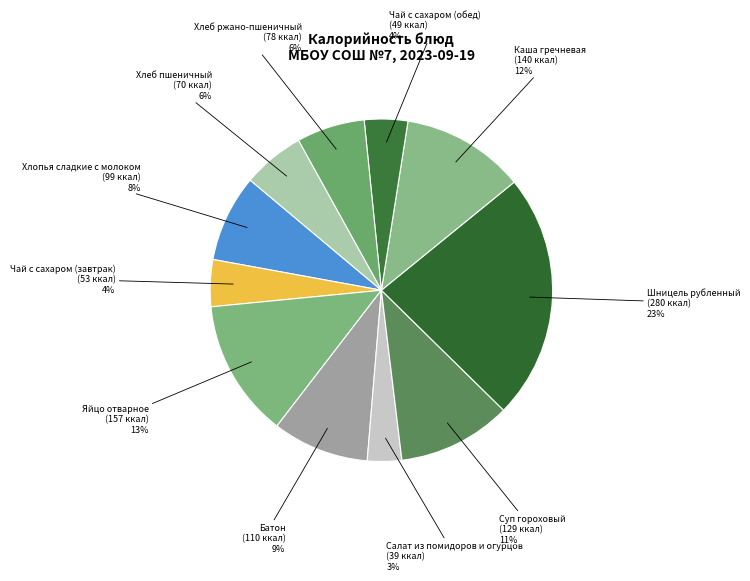

Does any single category account for the majority?

No